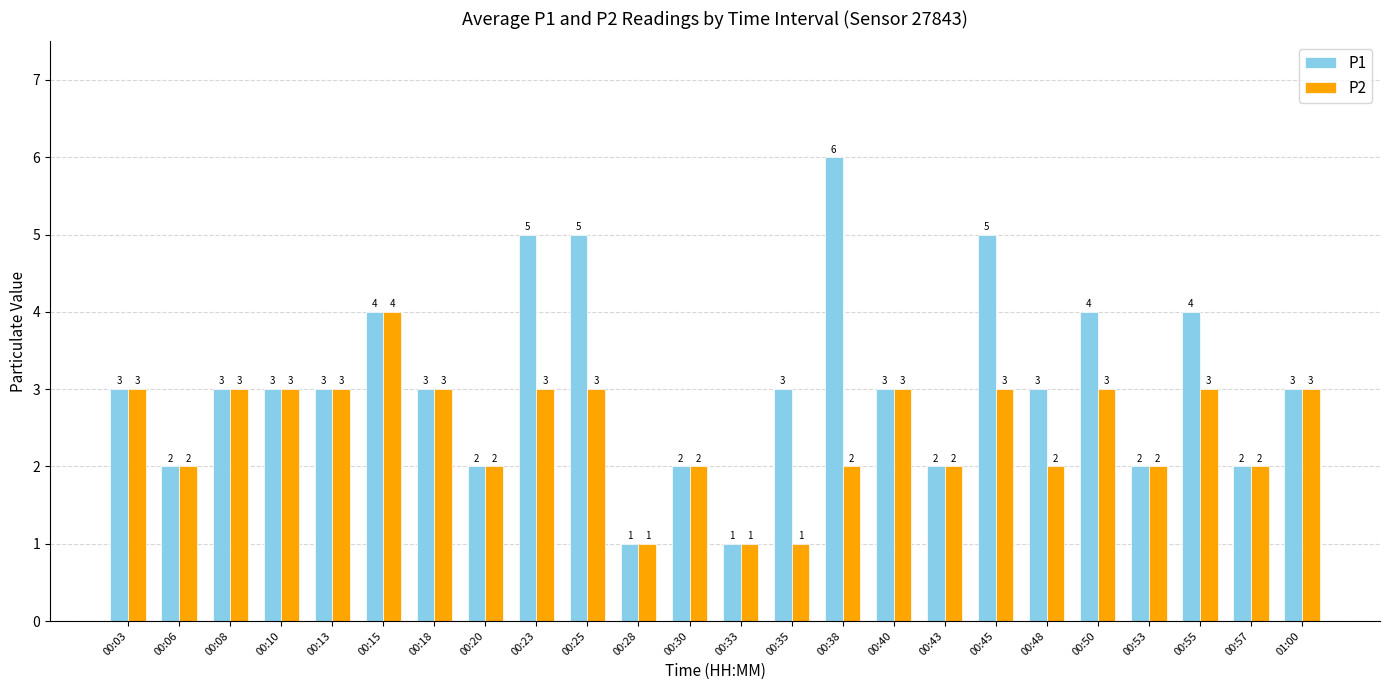

How many bars are there in total?

48